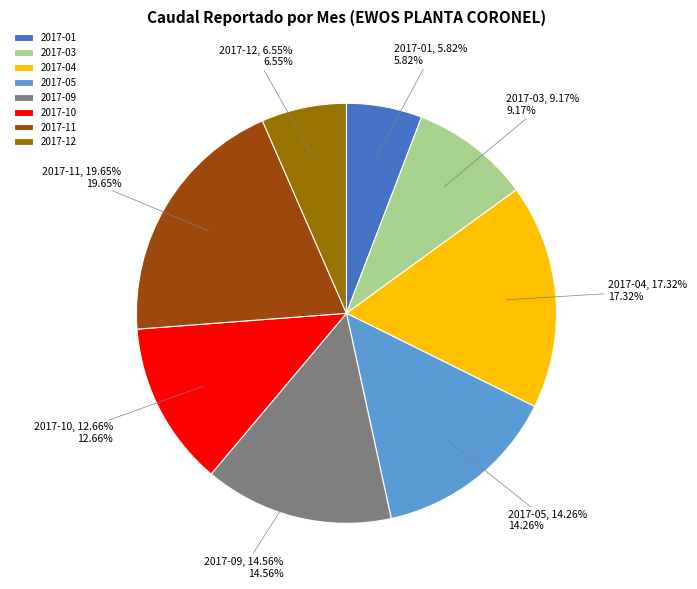

What is the smallest slice in the pie chart?

2017-01